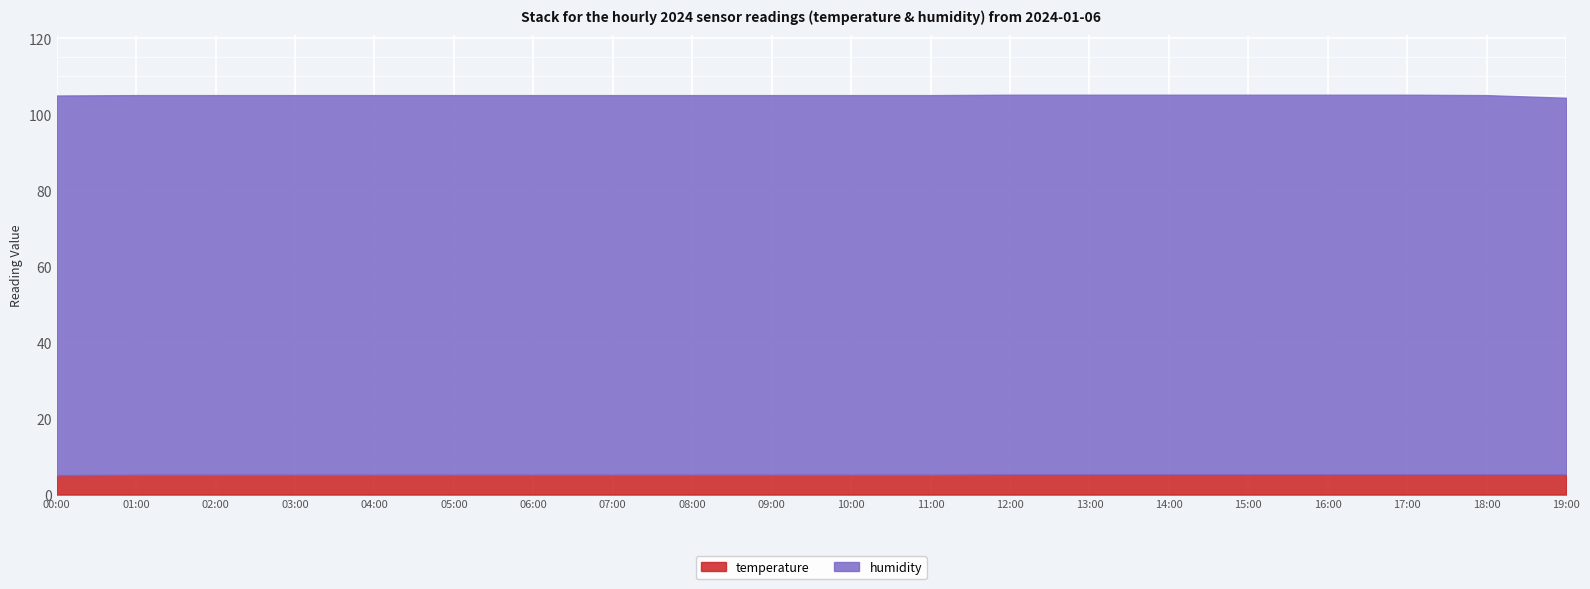

What is the difference between the maximum and second lowest values in the humidity series?

0.1